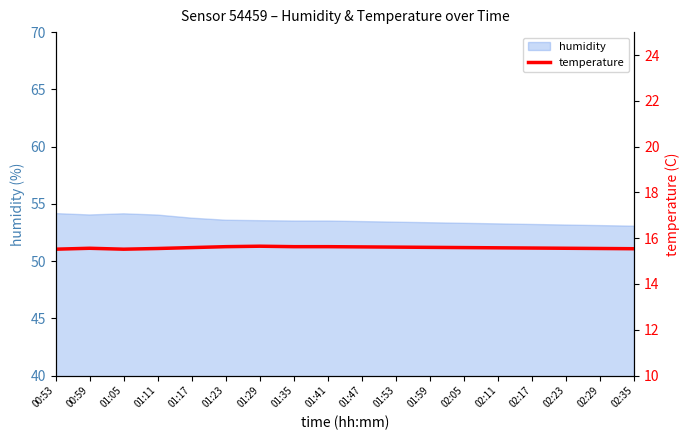

What is the greatest value displayed?

15.7